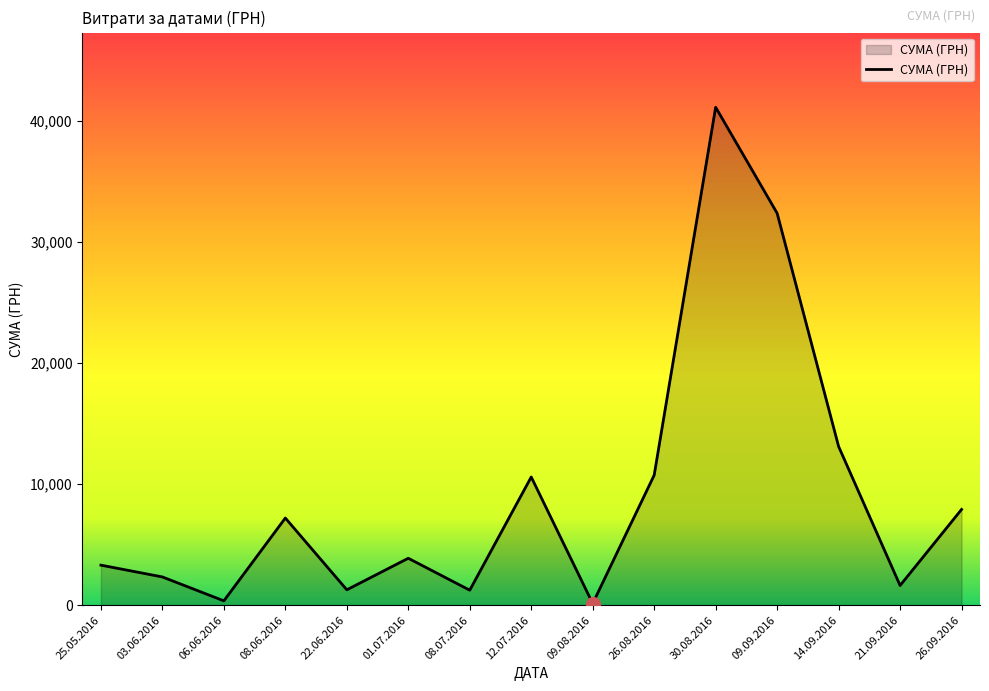

At which label is the value closest to 20627?

14.09.2016